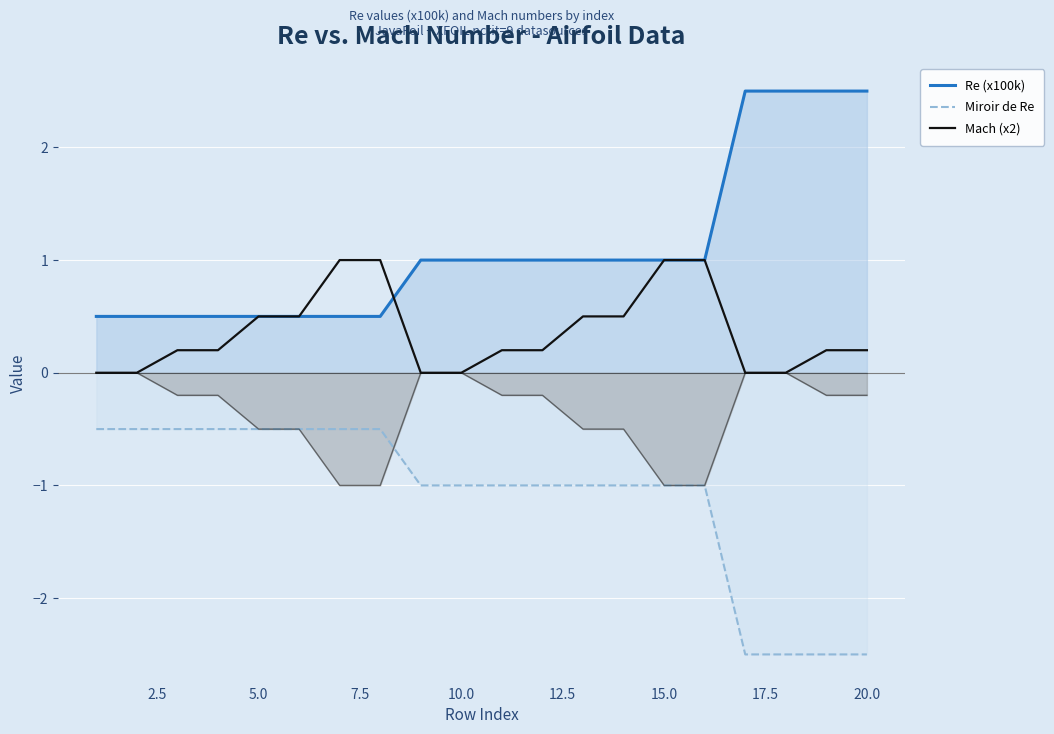

Rank the series by their average value, from lowest to highest.

Miroir de Re, Mach (x2), Re (x100k)